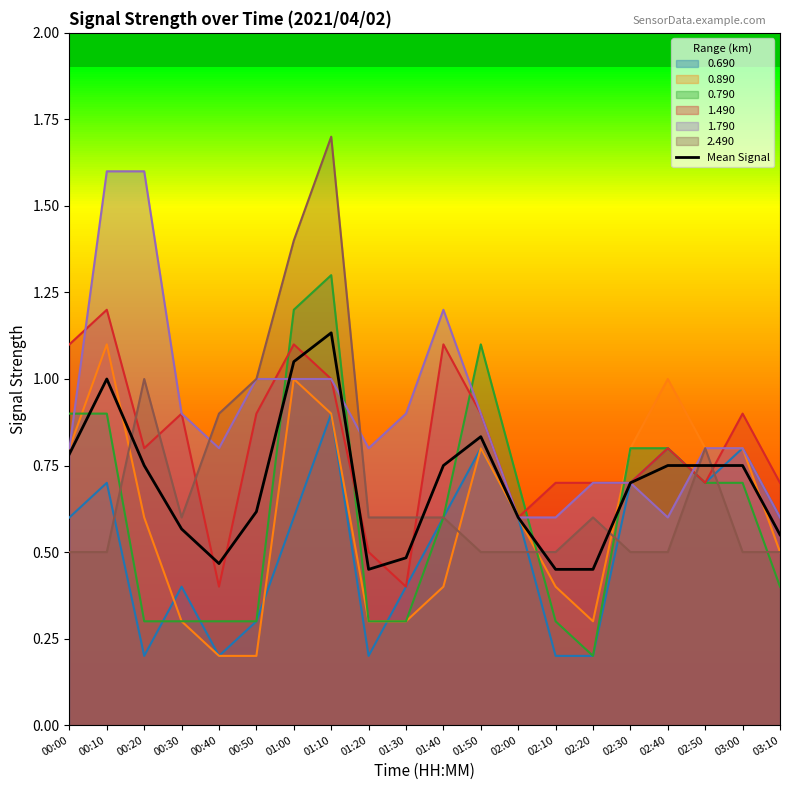

True or false: there are more than 2 points higher than both neighbors.

True